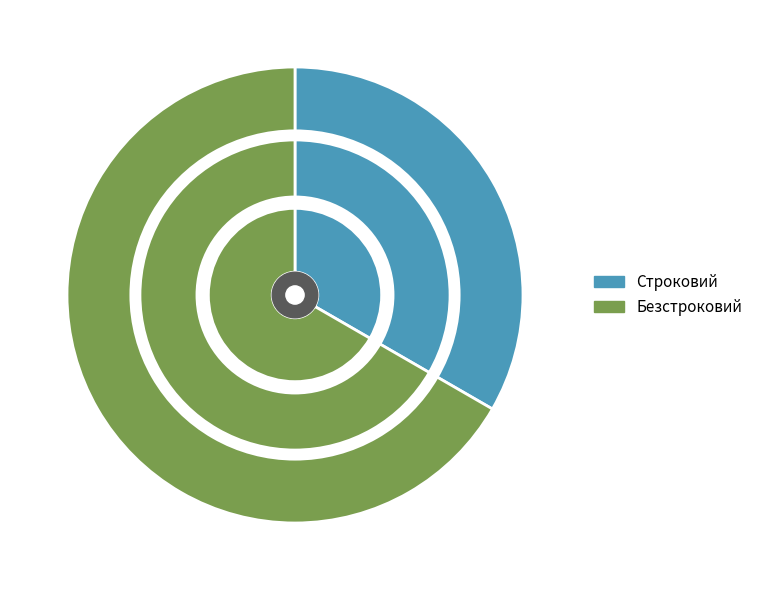

Which slice represents more than half of the pie?

Безстроковий